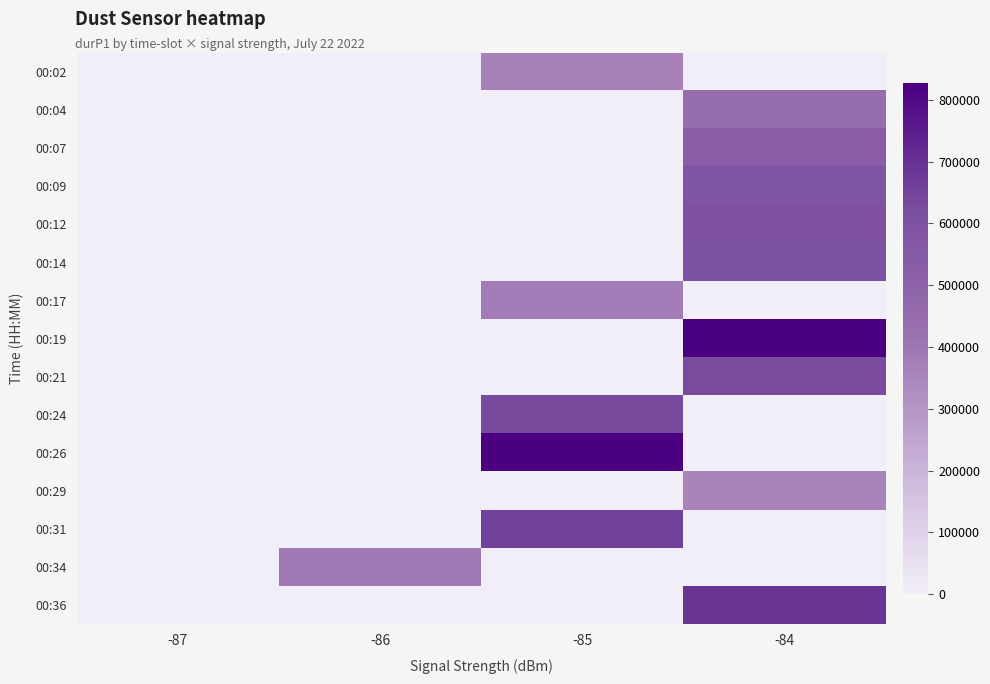

Reading left to right, transcribe all the data shown in this chart.

00:02: -87=0	-86=0	-85=367684	-84=0
00:04: -87=0	-86=0	-85=0	-84=439791
00:07: -87=0	-86=0	-85=0	-84=531870
00:09: -87=0	-86=0	-85=0	-84=588325
00:12: -87=0	-86=0	-85=0	-84=595846
00:14: -87=0	-86=0	-85=0	-84=606360
00:17: -87=0	-86=0	-85=379782	-84=0
00:19: -87=0	-86=0	-85=0	-84=826957
00:21: -87=0	-86=0	-85=0	-84=628964
00:24: -87=0	-86=0	-85=634063	-84=0
00:26: -87=0	-86=0	-85=826742	-84=0
00:29: -87=0	-86=0	-85=0	-84=353176
00:31: -87=0	-86=0	-85=655741	-84=0
00:34: -87=0	-86=386879	-85=0	-84=0
00:36: -87=0	-86=0	-85=0	-84=688478